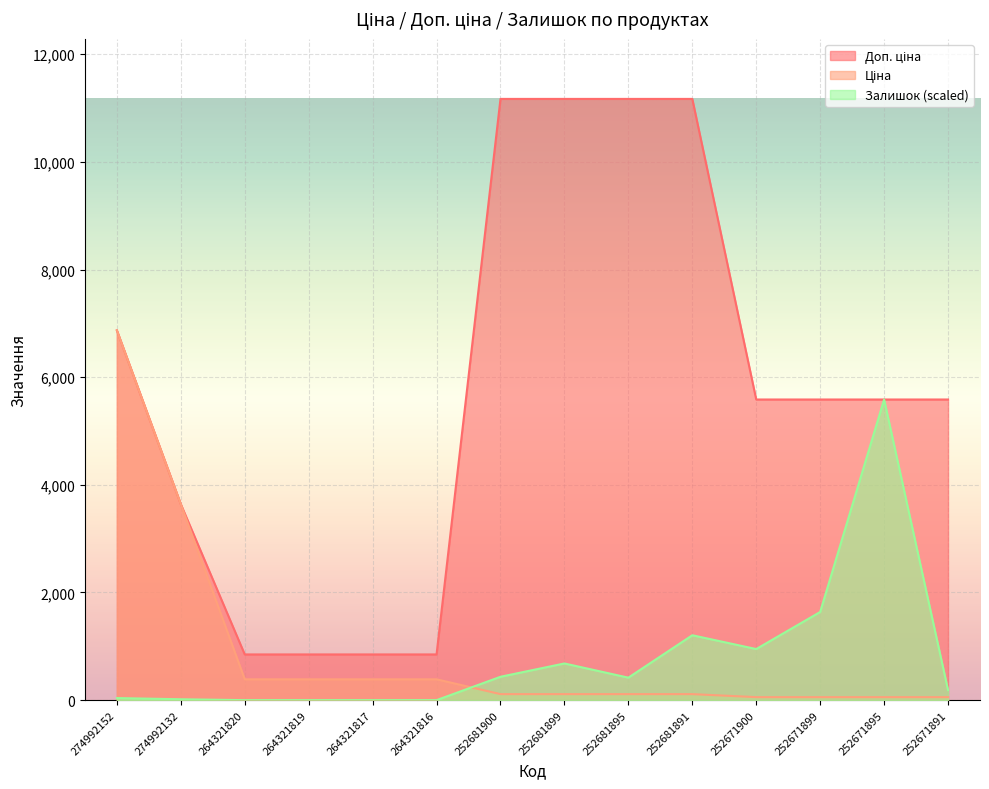

What is the value of the Доп. ціна point at the 7th from the left?

11169.0